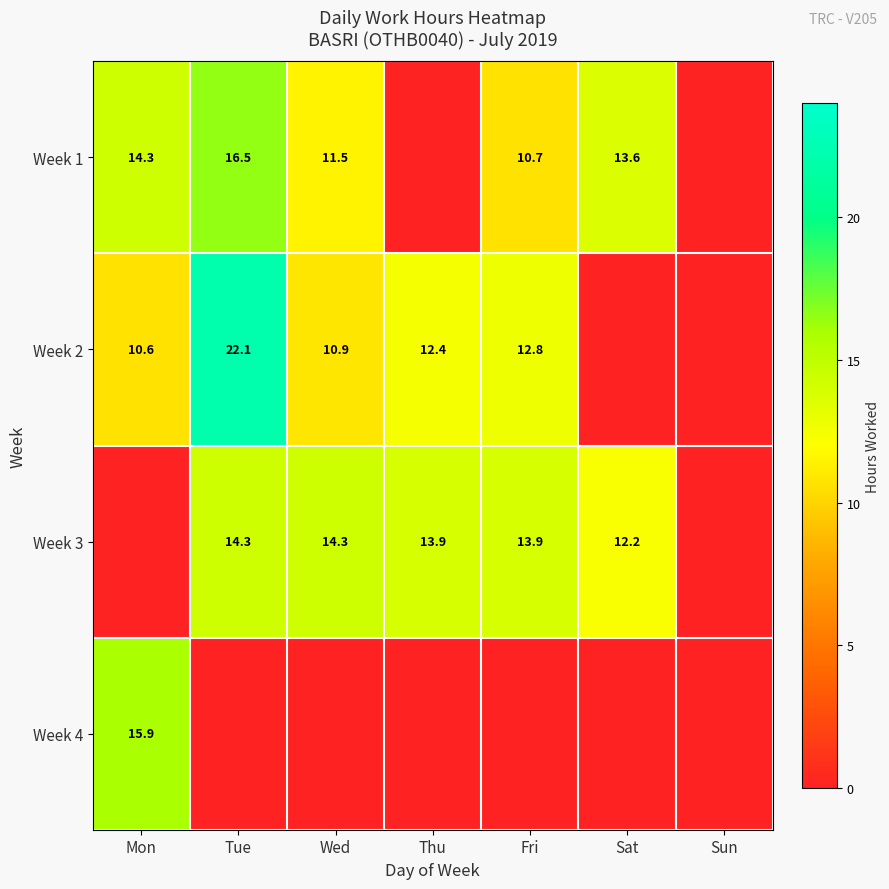

What is the sum of the Week 3 values at Sat and Tue?

26.5